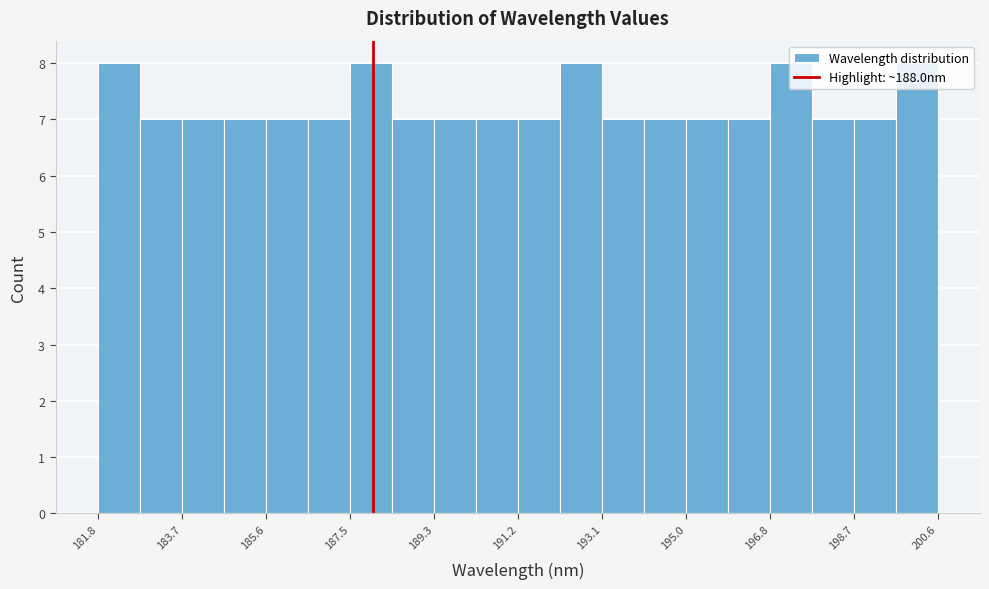

Reading left to right, transcribe this chart: for each bar, give the range it covers on the x-axis and its height. Neither the bar edges nor the heights are printed on the chart, so give them approximately, as read against the axes.

181.8 to 182.8: 8
182.8 to 183.8: 7
183.8 to 184.6: 7
184.6 to 185.6: 7
185.6 to 186.6: 7
186.6 to 187.4: 7
187.4 to 188.4: 8
188.4 to 189.4: 7
189.4 to 190.2: 7
190.2 to 191.2: 7
191.2 to 192.2: 7
192.2 to 193.0: 8
193.0 to 194.0: 7
194.0 to 195.0: 7
195.0 to 196.0: 7
196.0 to 196.8: 7
196.8 to 197.8: 8
197.8 to 198.8: 7
198.8 to 199.6: 7
199.6 to 200.6: 8